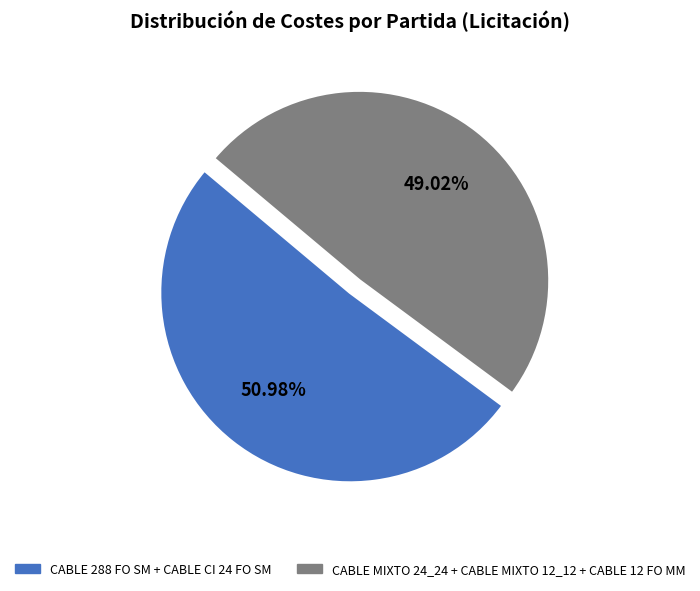

To the nearest percent, what is the average slice percentage?

50%